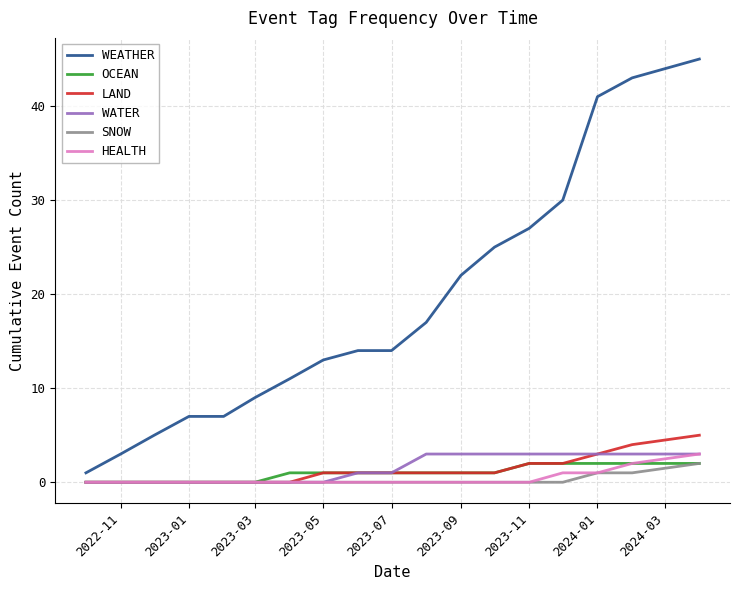

True or false: WEATHER and OCEAN intersect in this chart.

False